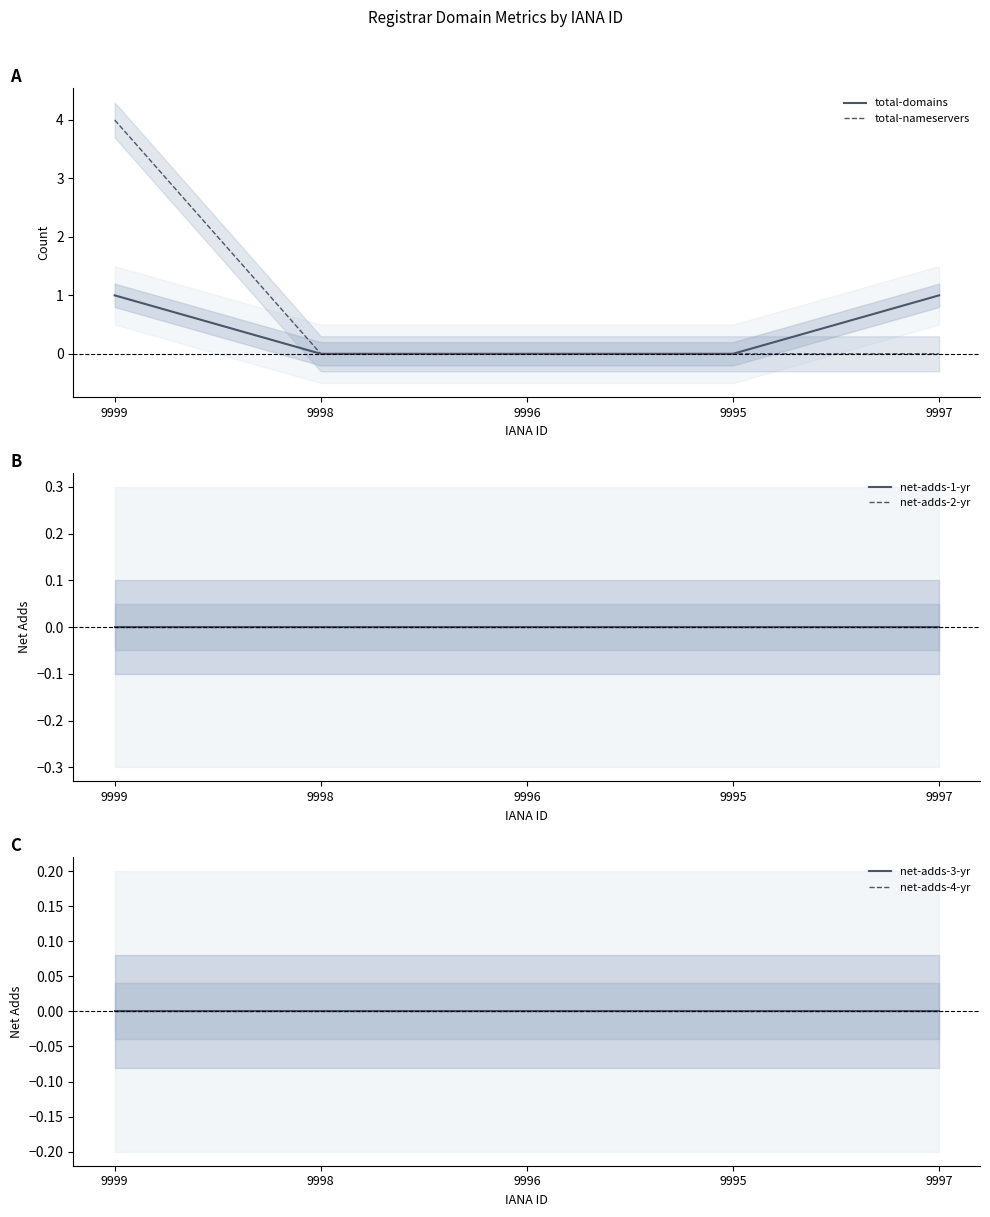

At 9998, list the series in order from largest to smallest.

total-domains, total-nameservers, net-adds-1-yr, net-adds-2-yr, net-adds-3-yr, net-adds-4-yr